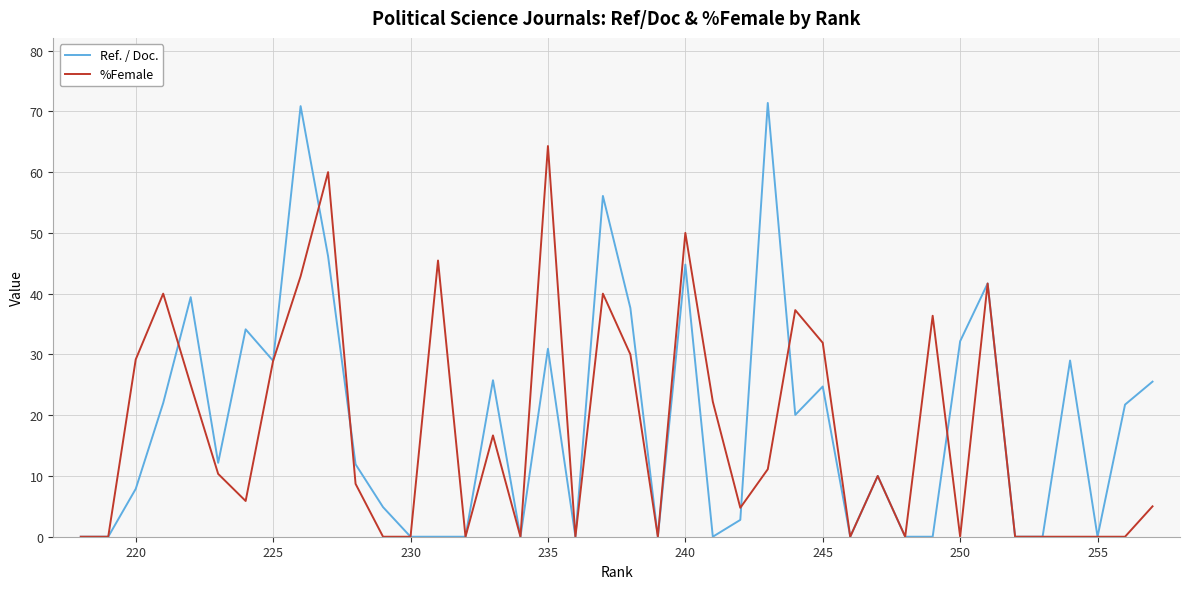

What is the difference between the second highest and minimum values in the Ref. / Doc. series?

70.9